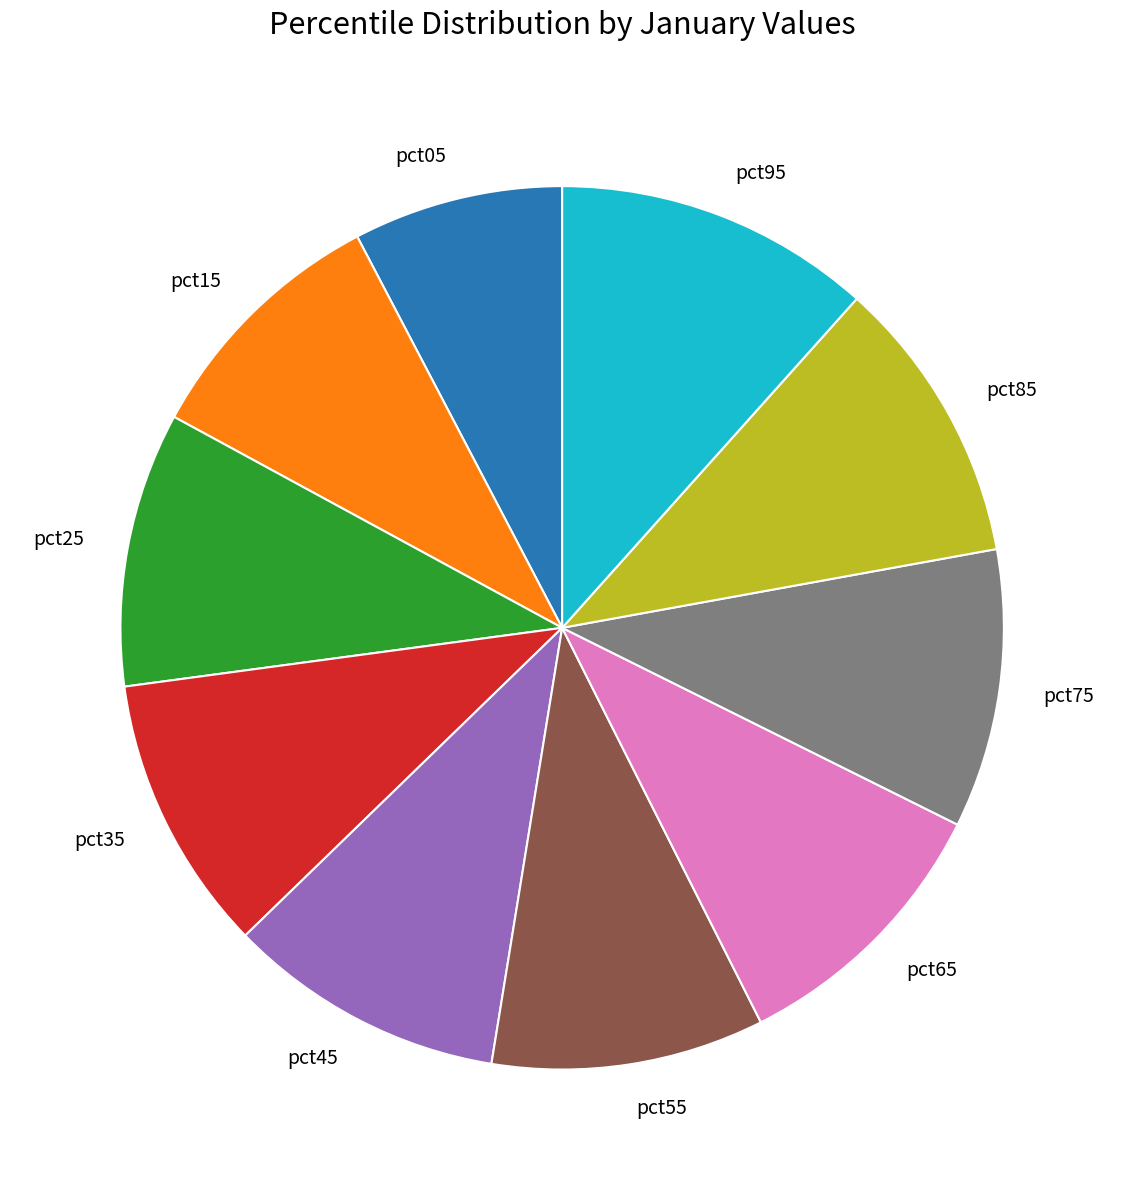

Which has a higher value, pct05 or pct95?

pct95